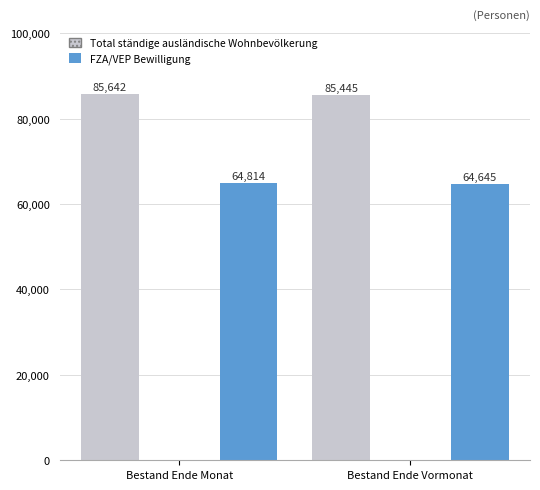

Which series changed the most between Bestand Ende Monat and Bestand Ende Vormonat?

Total ständige ausländische Wohnbevölkerung